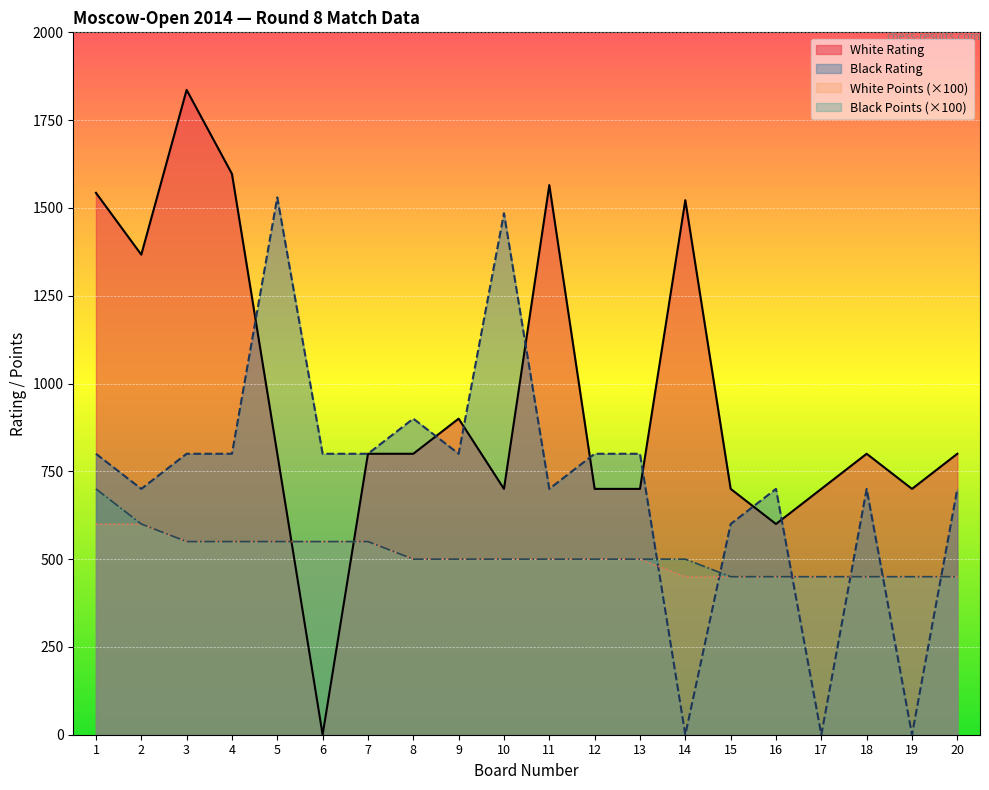

What is the difference between the highest and lowest values at 14?

1522